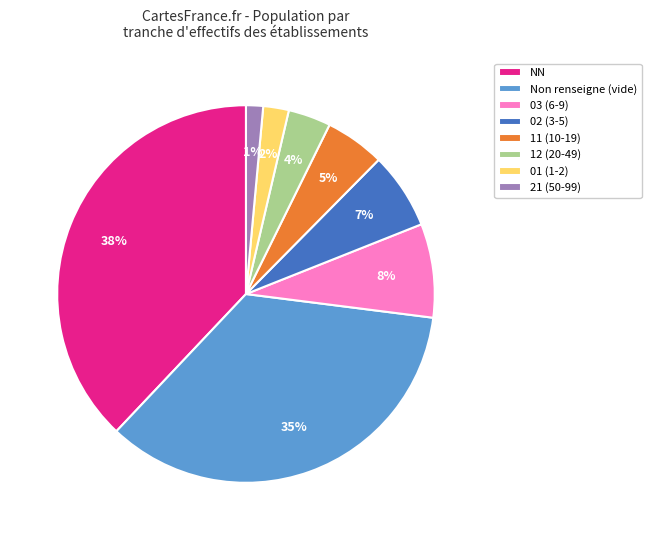

Does 01 (1-2) represent more than half of the total?

No